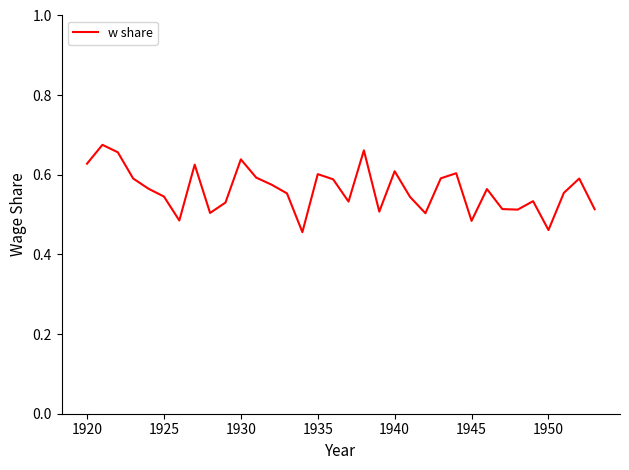

Does the chart display data point markers on the line(s)?

No